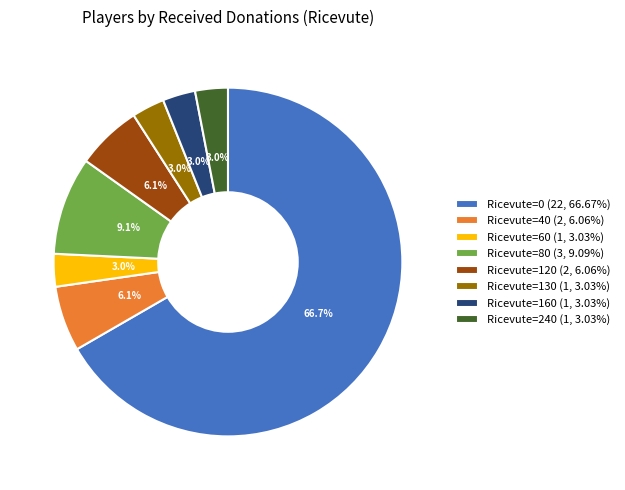

What is the ratio of the value at Ricevute=80 (3, 9.09%) to the value at Ricevute=120 (2, 6.06%)?

1.5